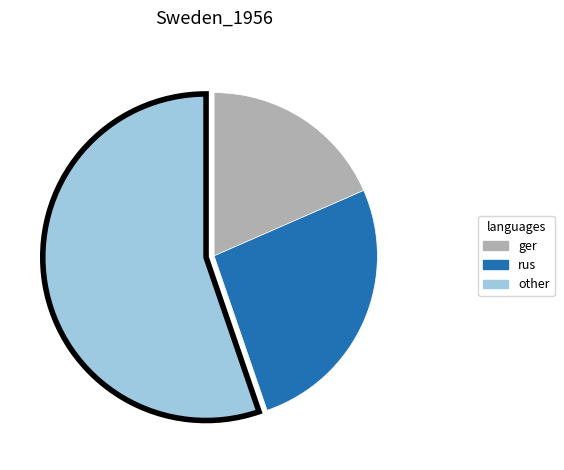

How many slices are in this pie chart?

3